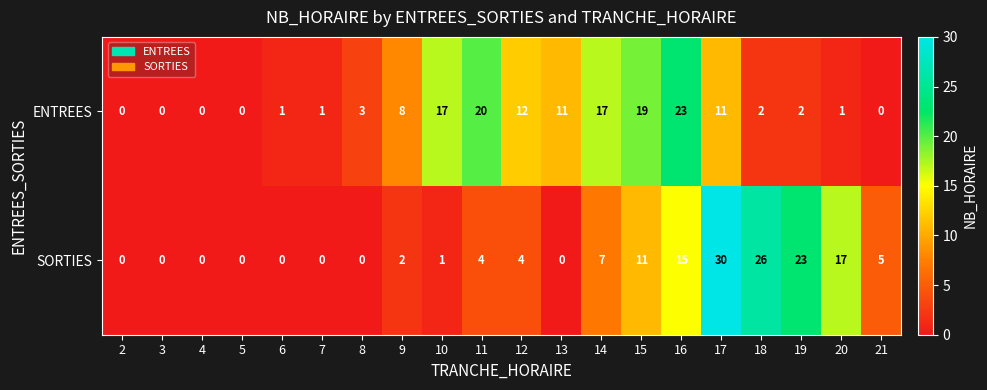

What is the greatest value displayed?

30